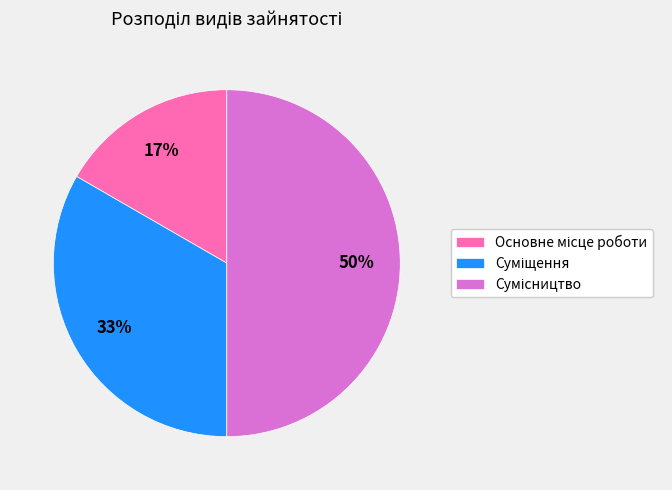

To the nearest percent, what is the average slice percentage?

33%